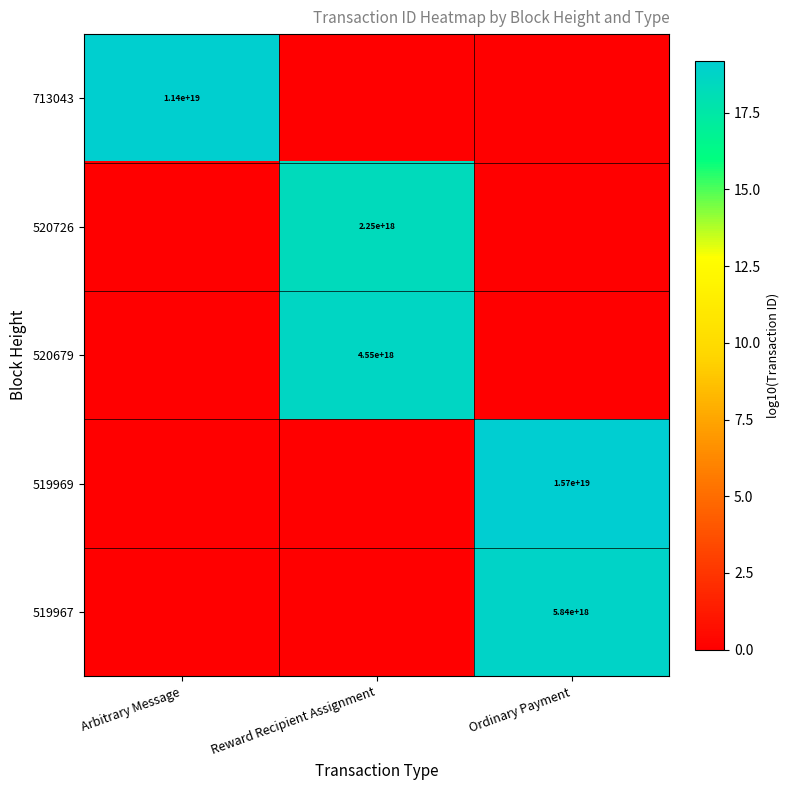

Rank the series by their maximum value, from highest to lowest.

519969, 713043, 519967, 520679, 520726